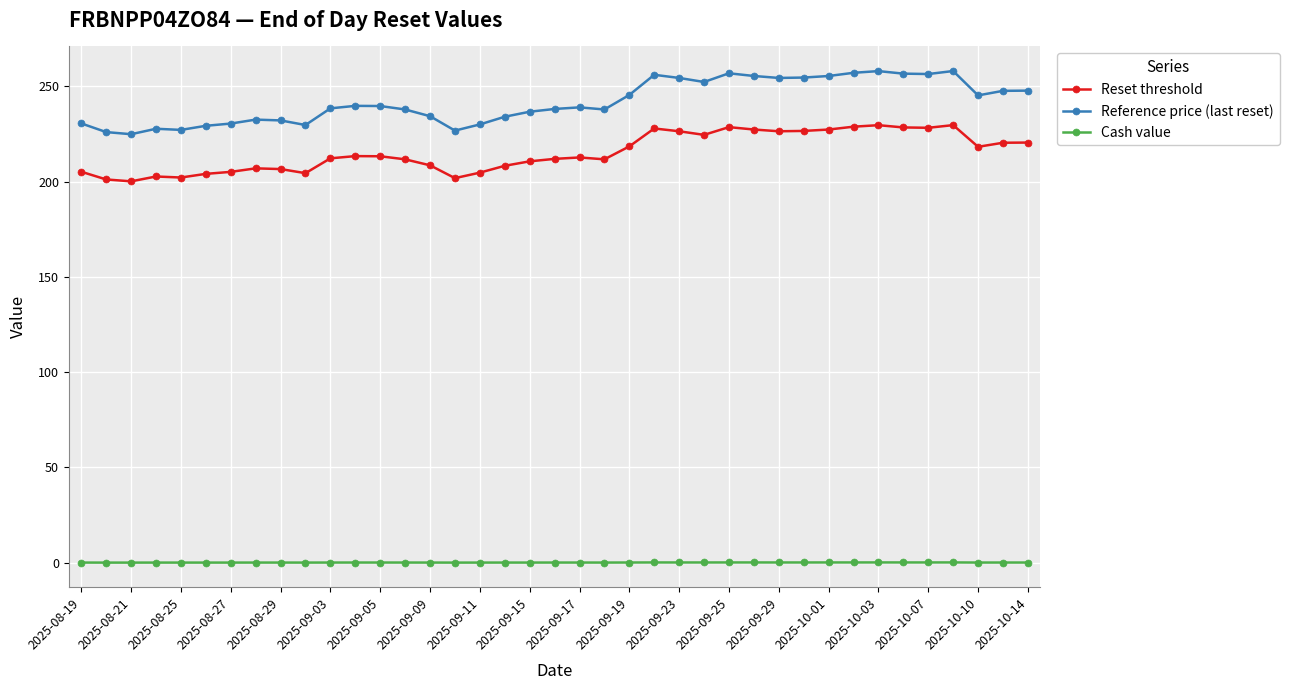

Which series has the largest total across all categories?

Reference price (last reset)